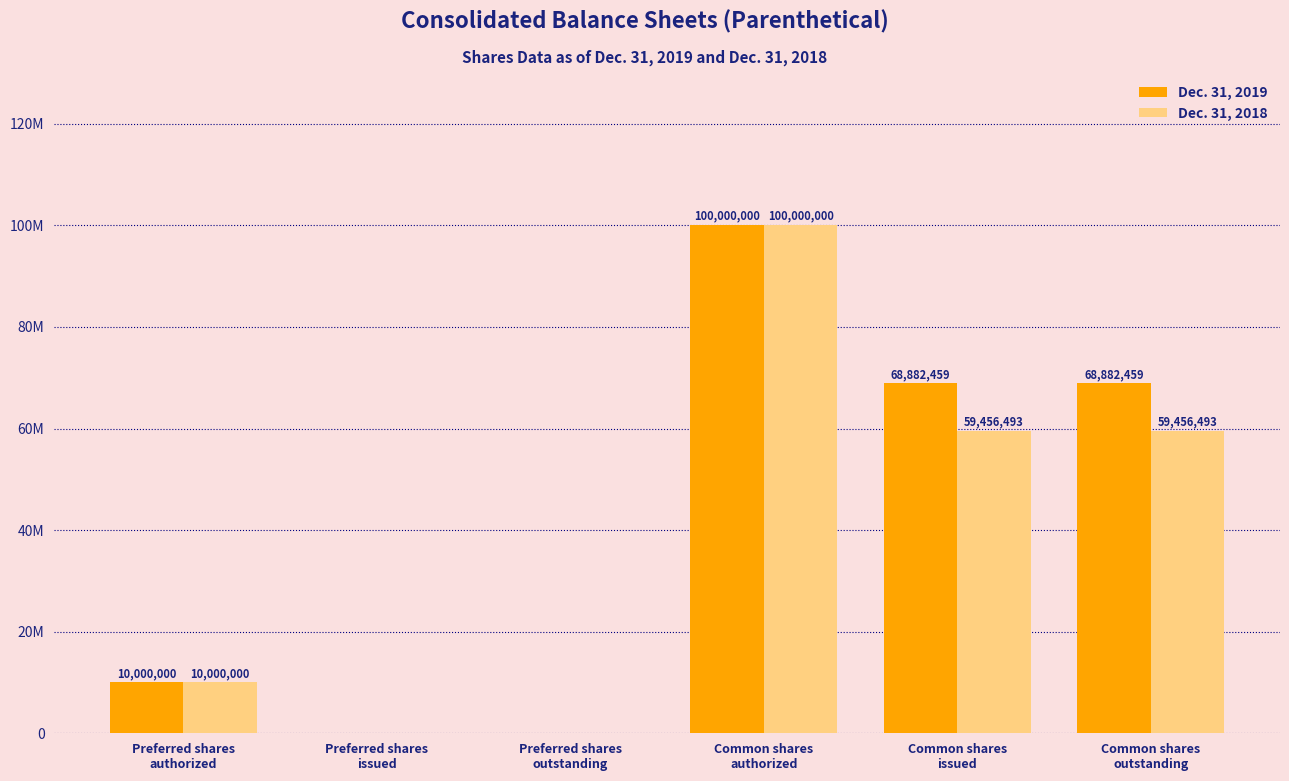

At how many categories does at least one series exceed 4977617?

4